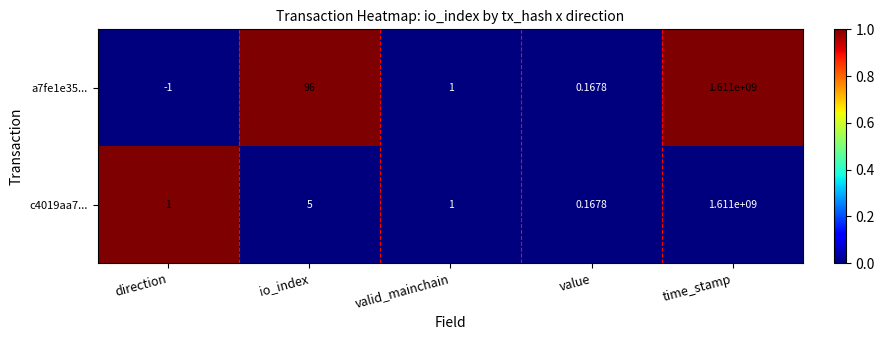

At which label does a7fe1e35... first exceed 1?

io_index